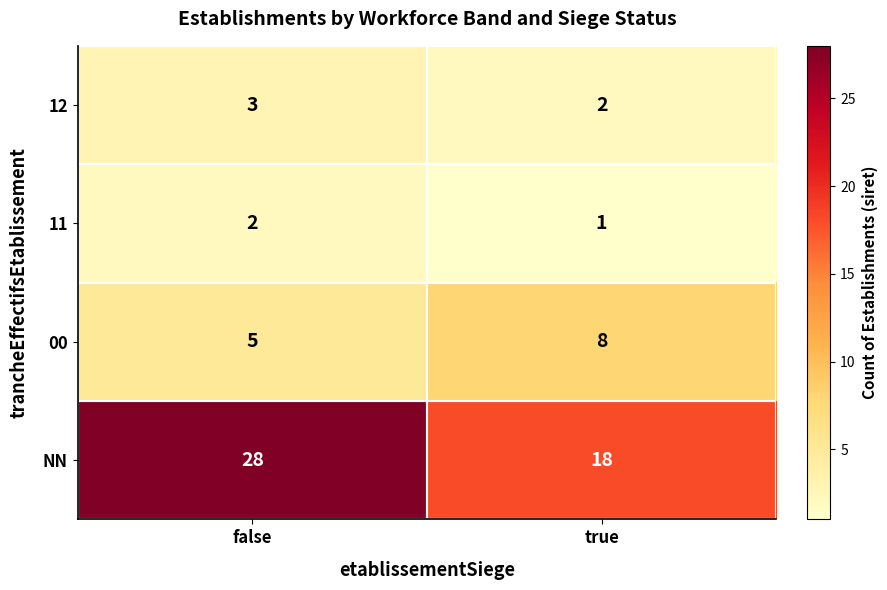

The value of 11 at true is 1. True or false?

True